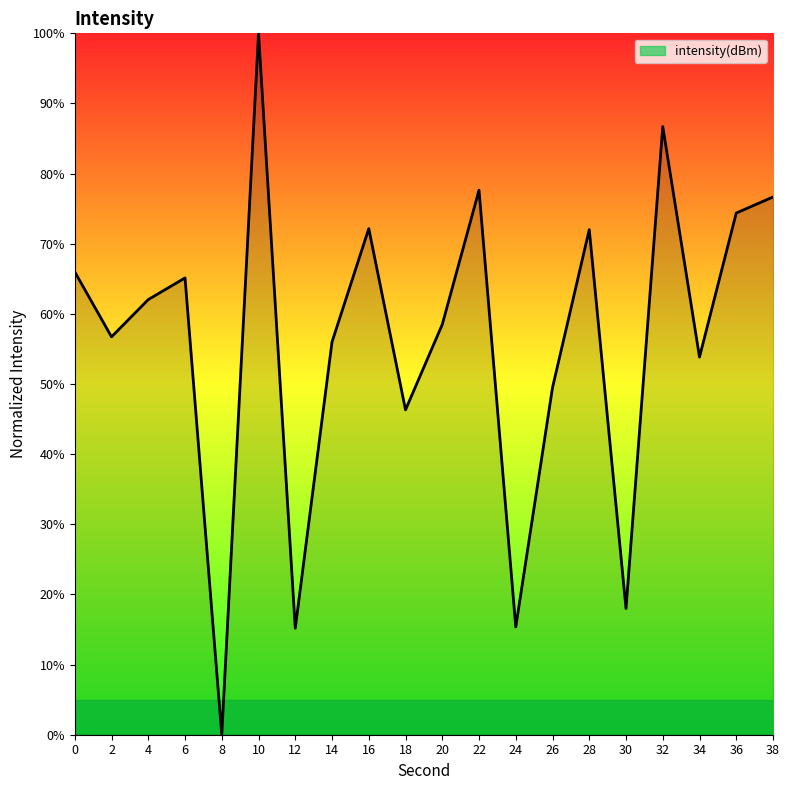

Does the chart have visible grid lines?

No